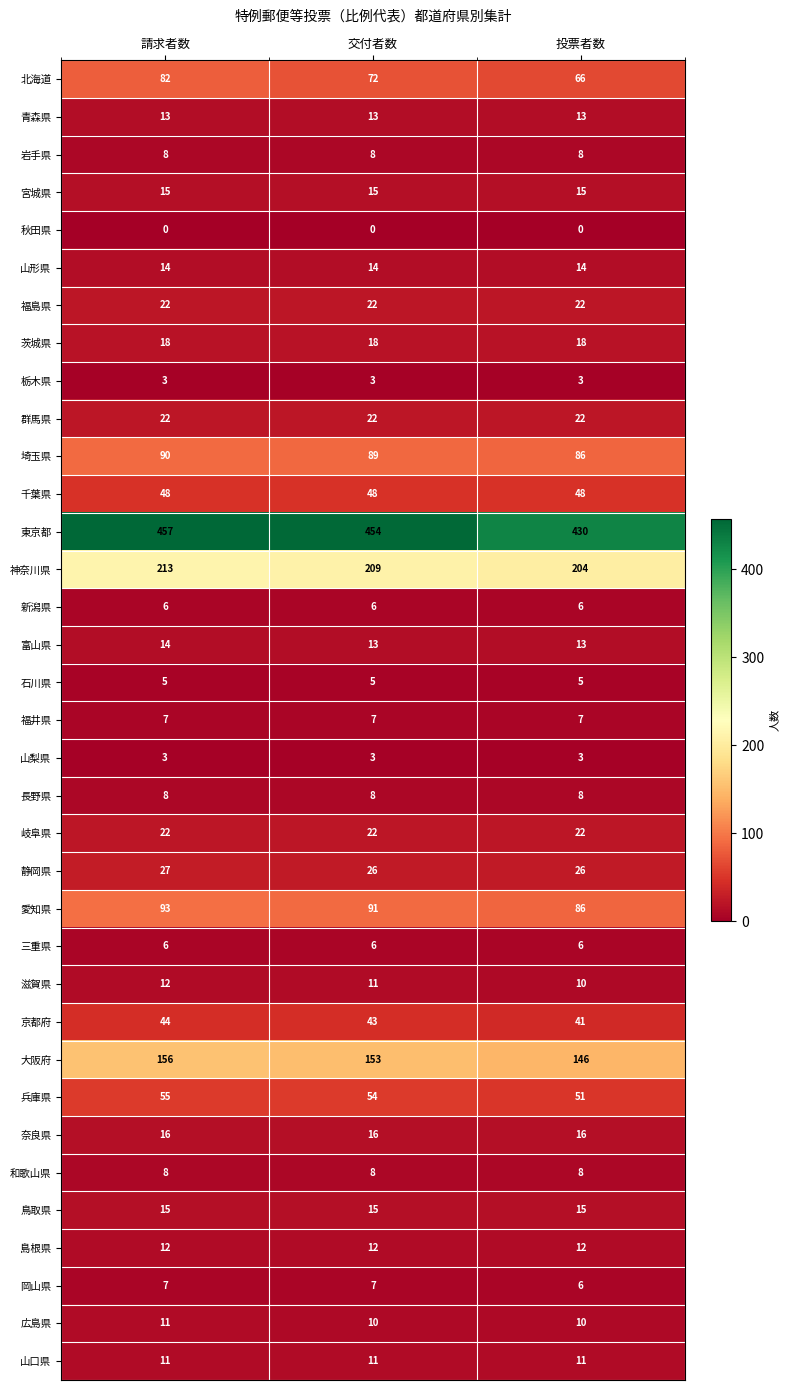

At which category is the sum across all series the highest?

請求者数